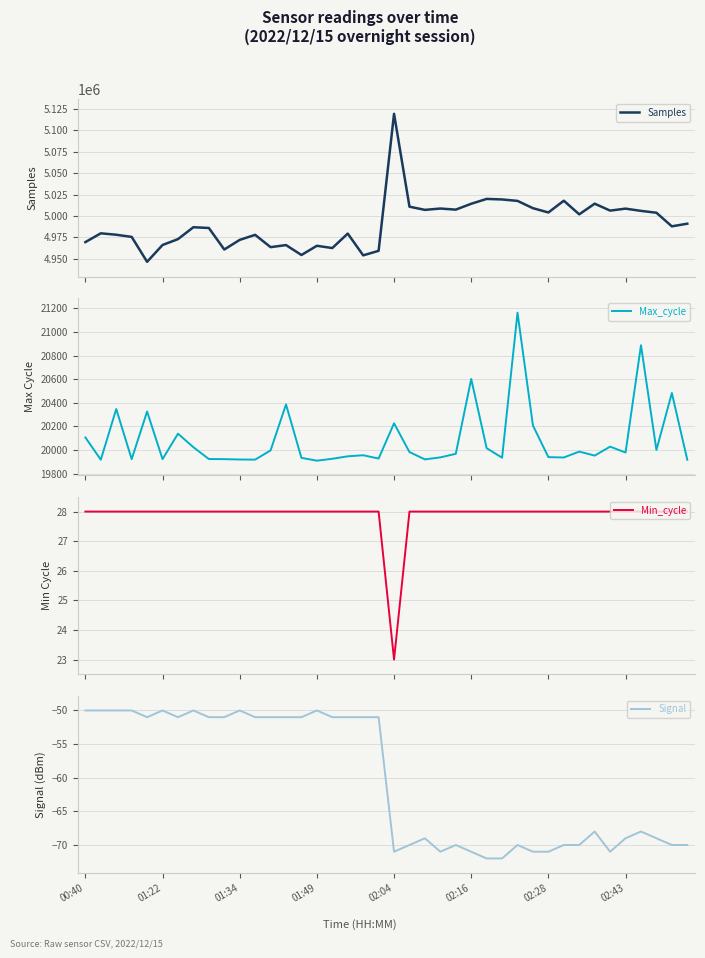

How many values in the Signal series exceed -51?

8